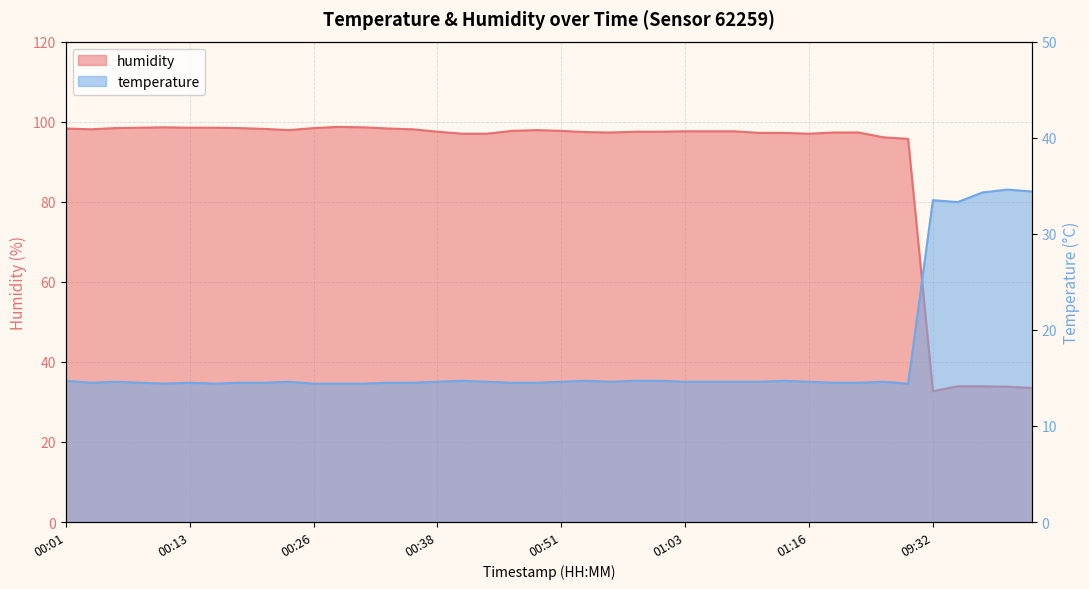

Which series changed the most between 00:36 and 01:19?

humidity